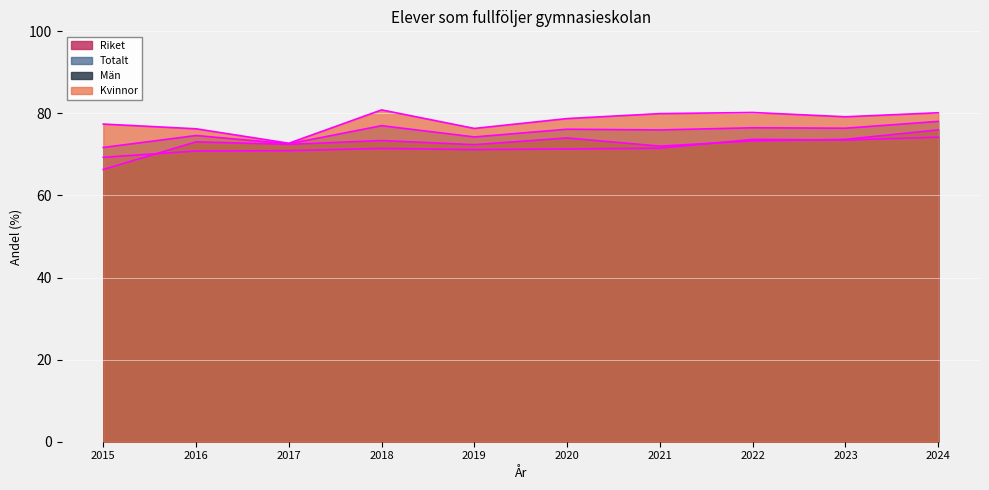

How many series are shown in this chart?

4